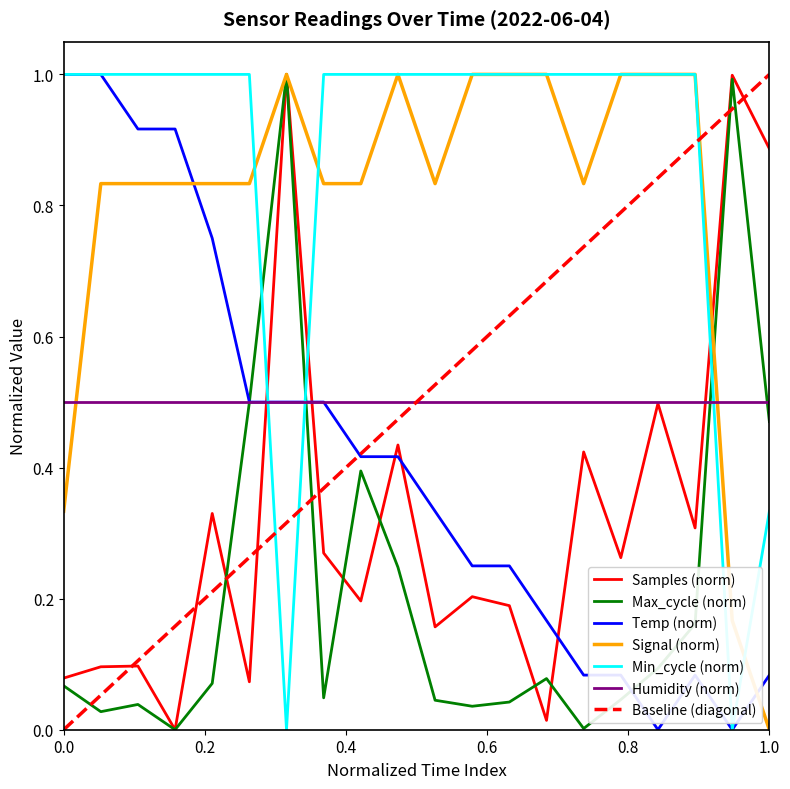

Is it true that Humidity (norm) equals 0.3 at 1.0?

False